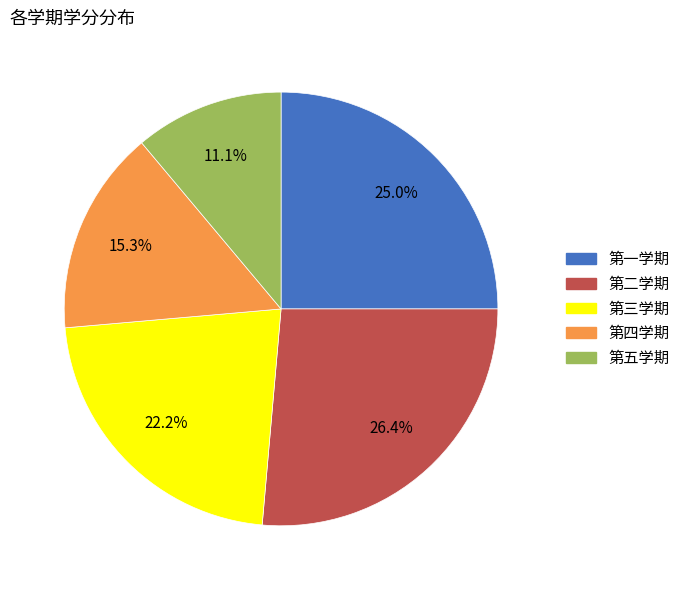

To the nearest percent, what is the difference between the largest and smallest slice percentages?

15%